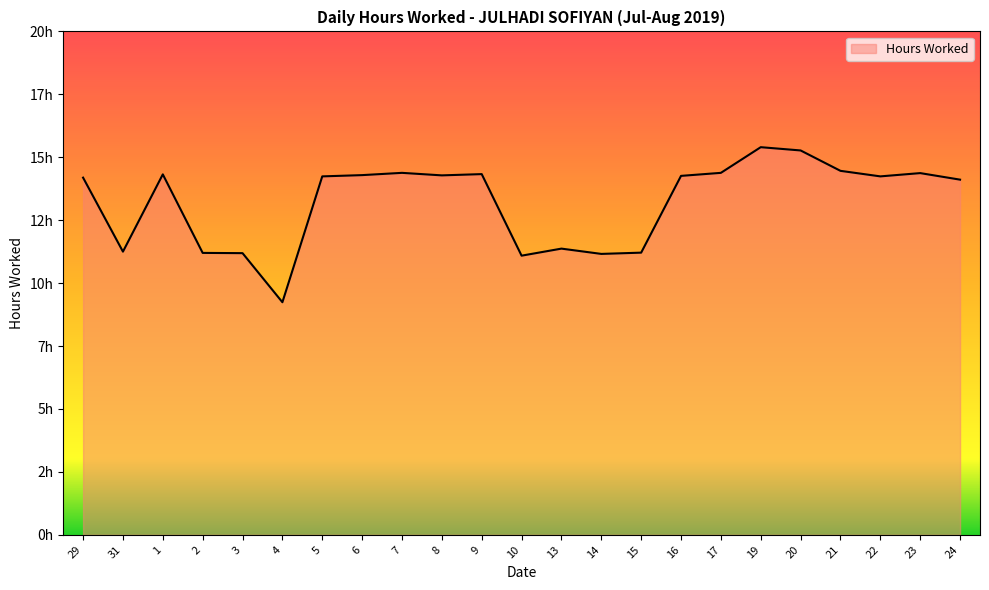

At which category does the data reach its first local valley?

31